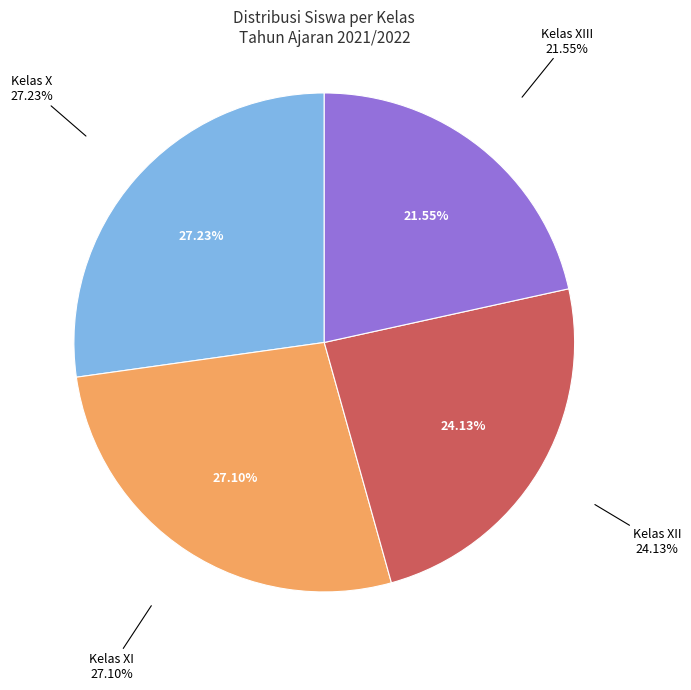

How many slices are in this pie chart?

4